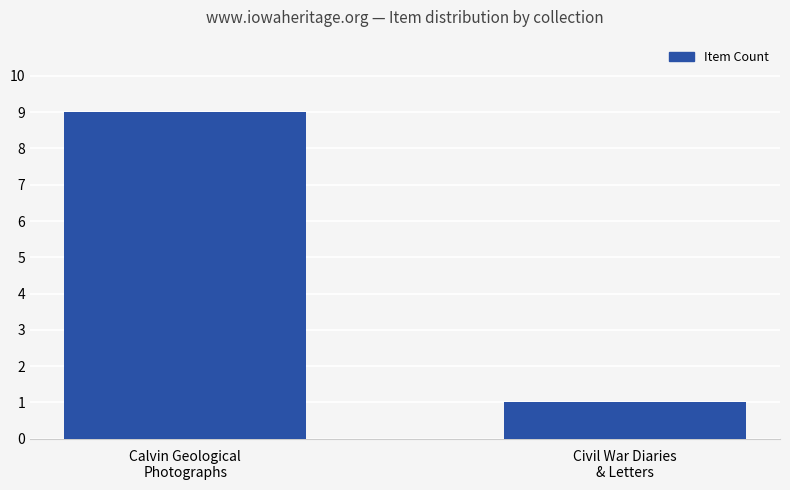

What is the maximum value shown in the chart?

9